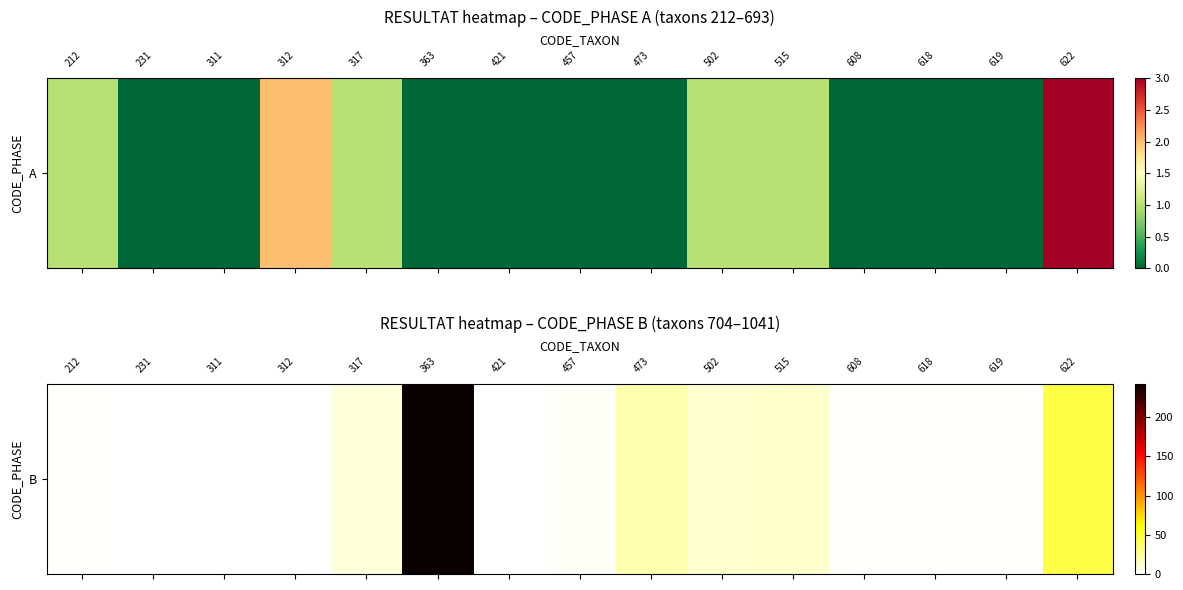

Is it true that the value at 515 is 19?

False